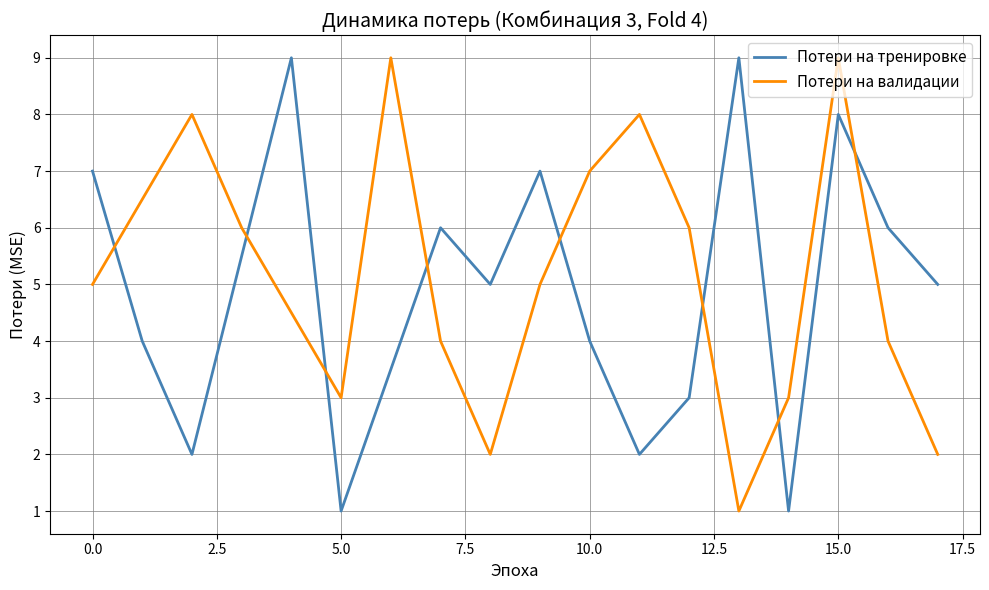

What is the difference between the maximum and minimum values in the Потери на тренировке series?

8.0